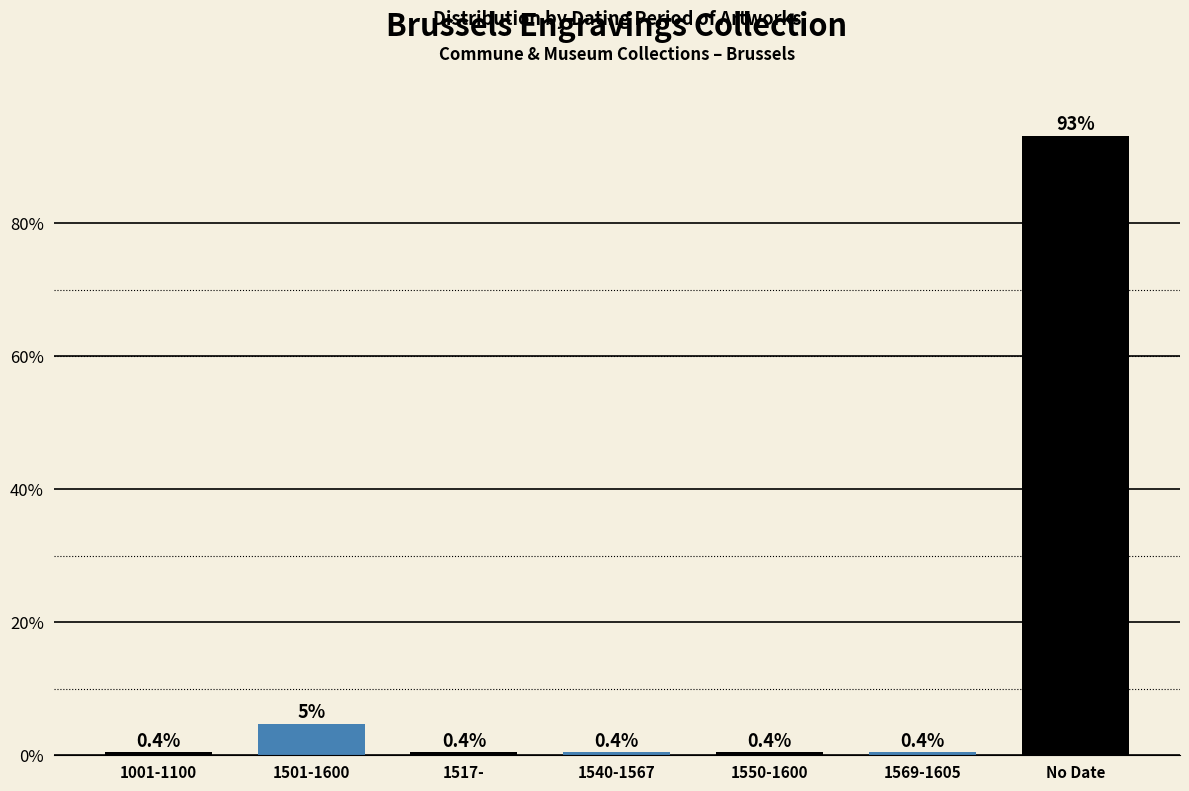

Reading right to left, what are all the values shown in this chart?

No Date=93.2	1569-1605=0.4	1550-1600=0.4	1540-1567=0.4	1517-=0.4	1501-1600=4.7	1001-1100=0.4